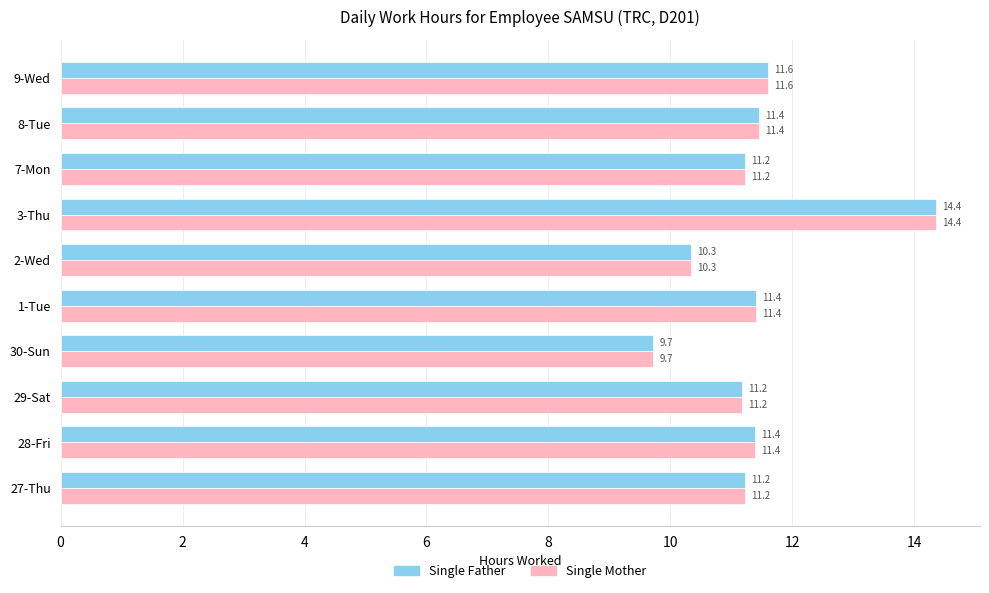

How many values in the Single Father series are below 11?

2